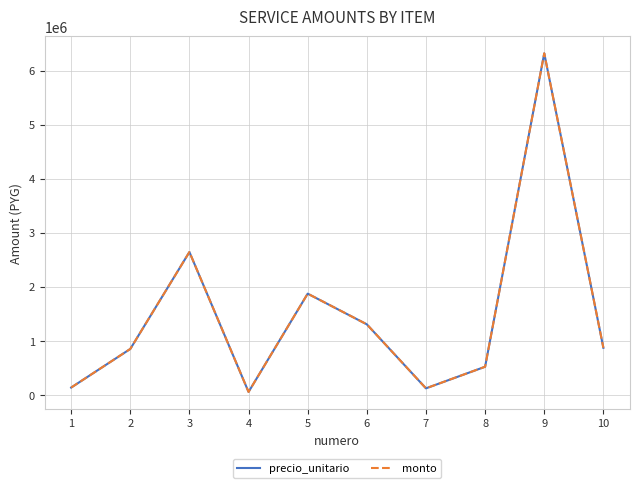

Which has a higher value, 3 or 4?

3